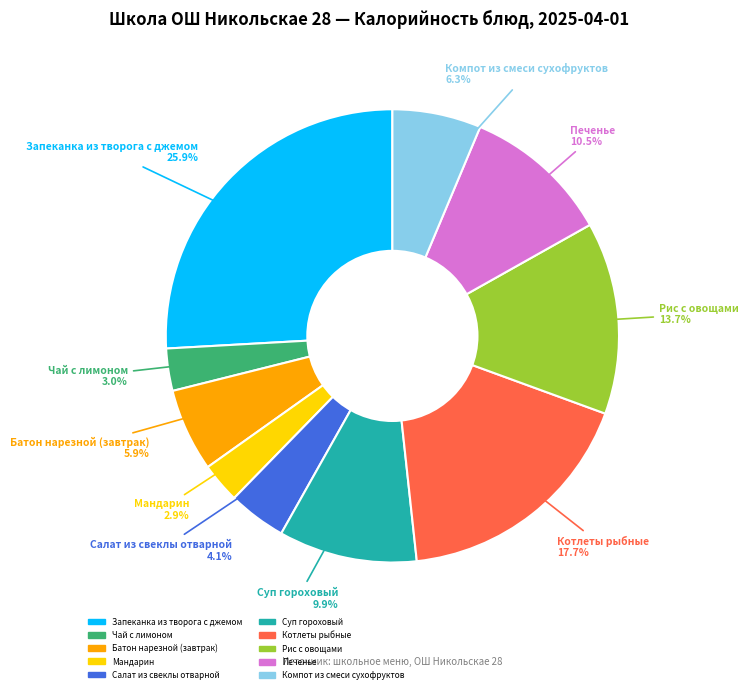

What percentage is the Суп гороховый slice, to the nearest percent?

10%